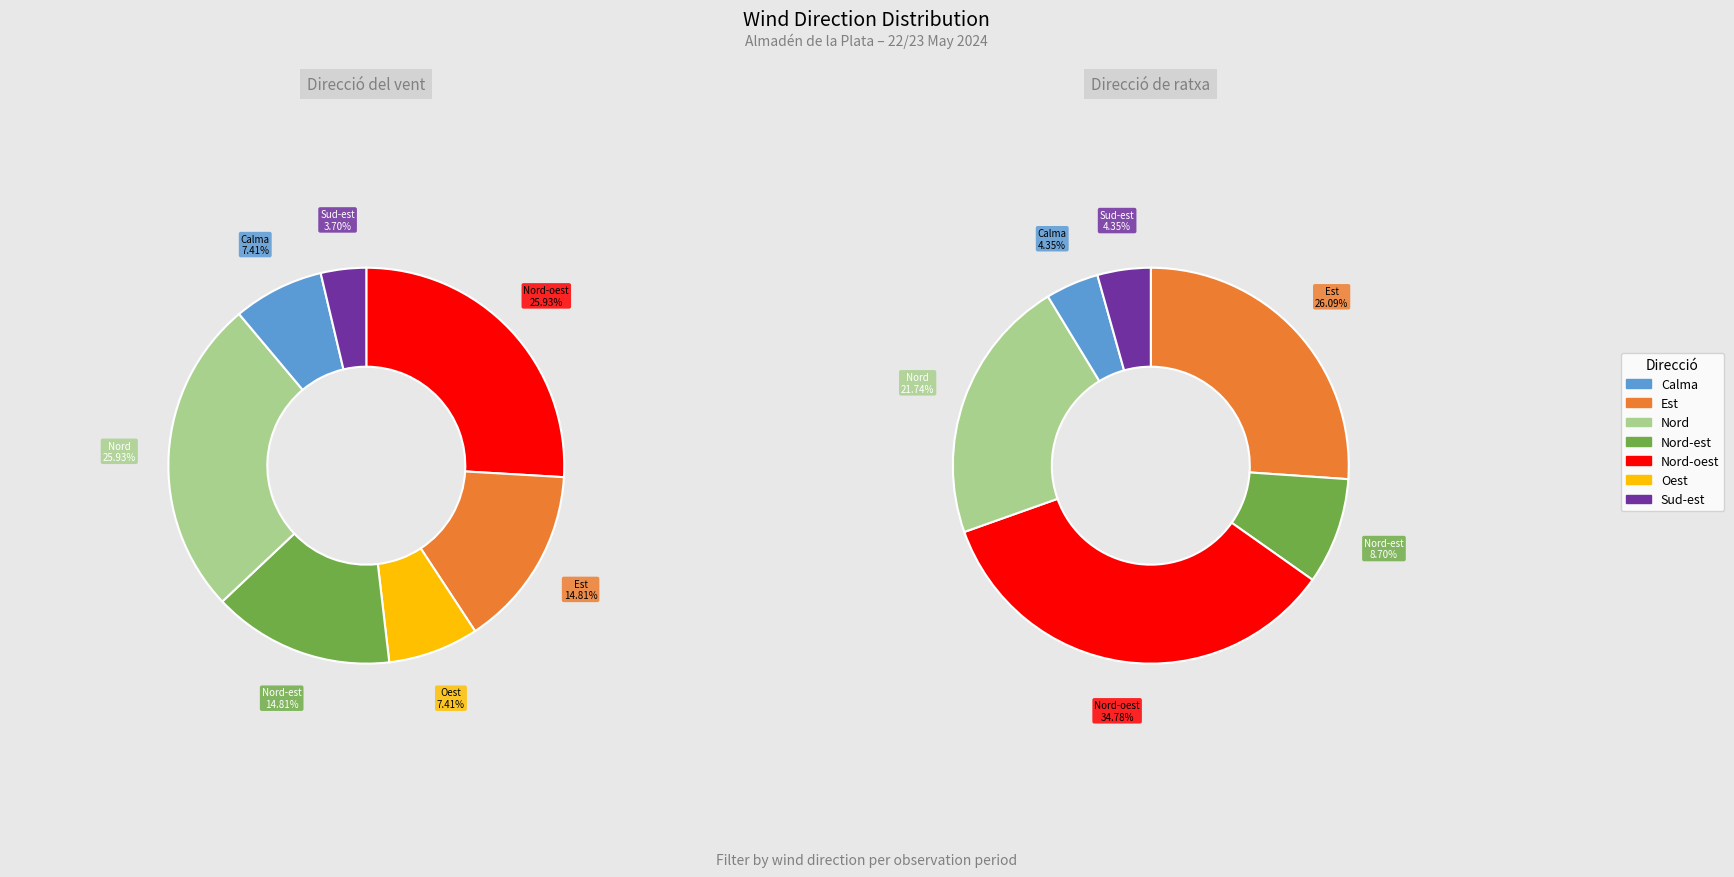

Is it true that Oest is 7% of the pie?

True